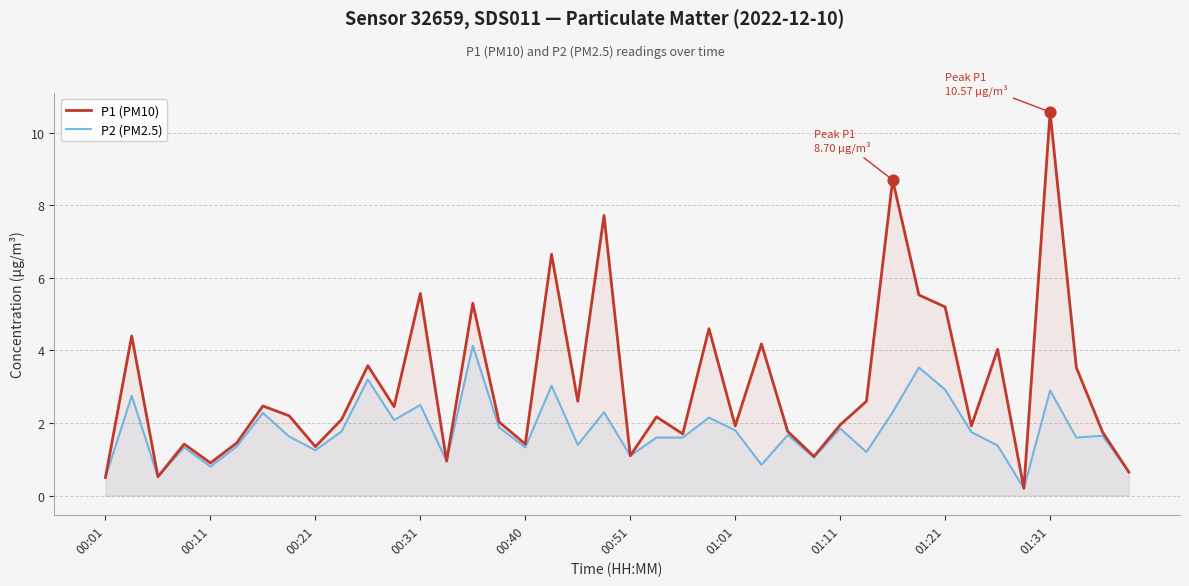

Which series reaches the maximum Y coordinate?

P1 (PM10)